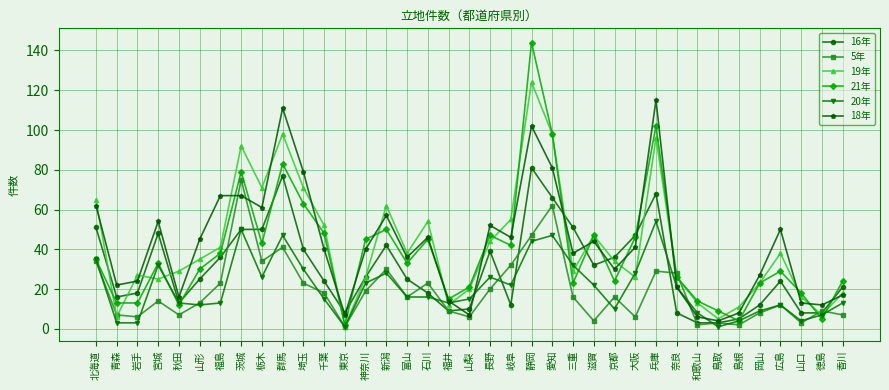

How many lines are shown in the chart?

6